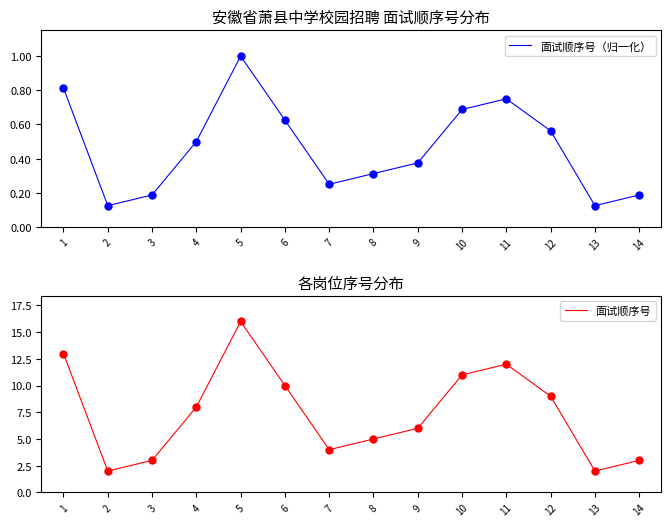

What is the difference between the 面试顺序号（归一化） values at 5 and 11?

0.2